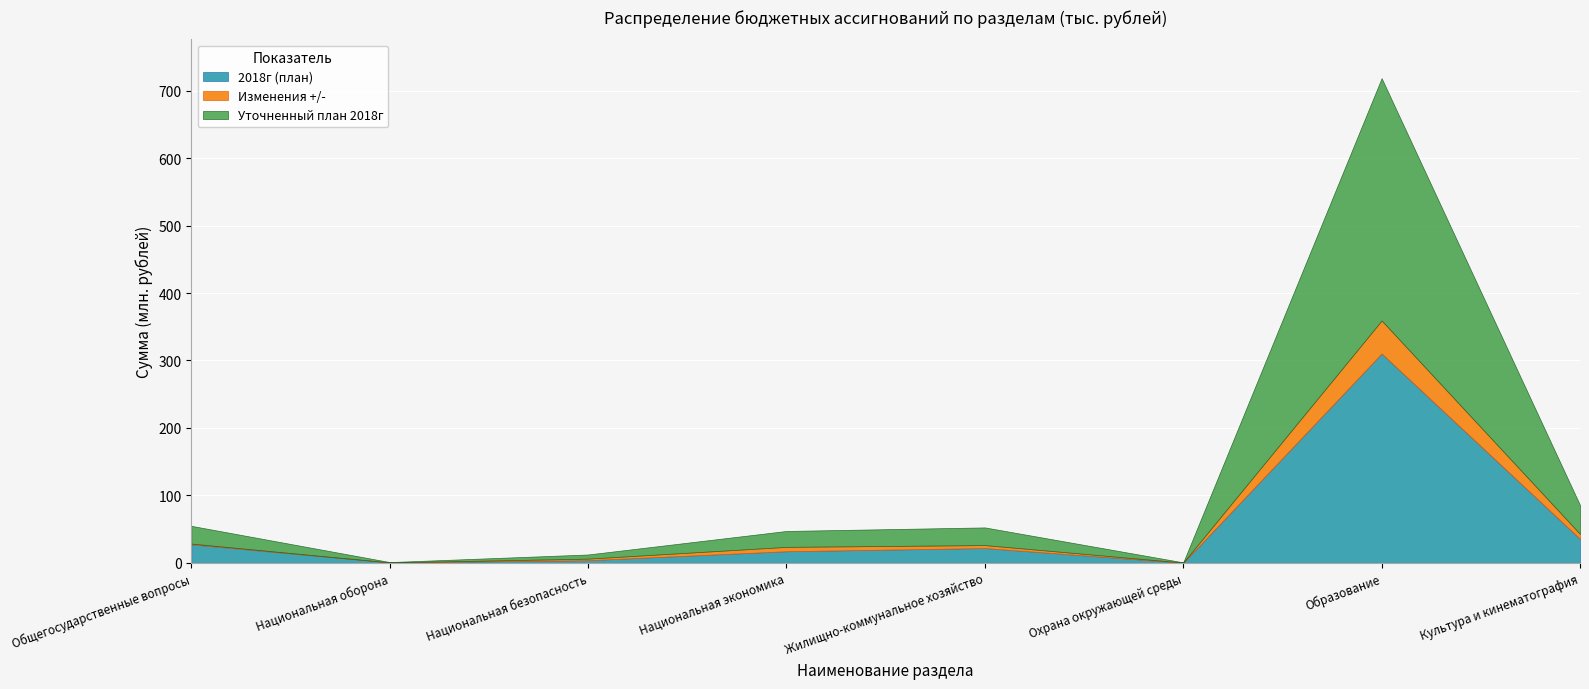

The value of Уточненный план 2018г at Жилищно-коммунальное хозяйство is 38957.1. True or false?

False